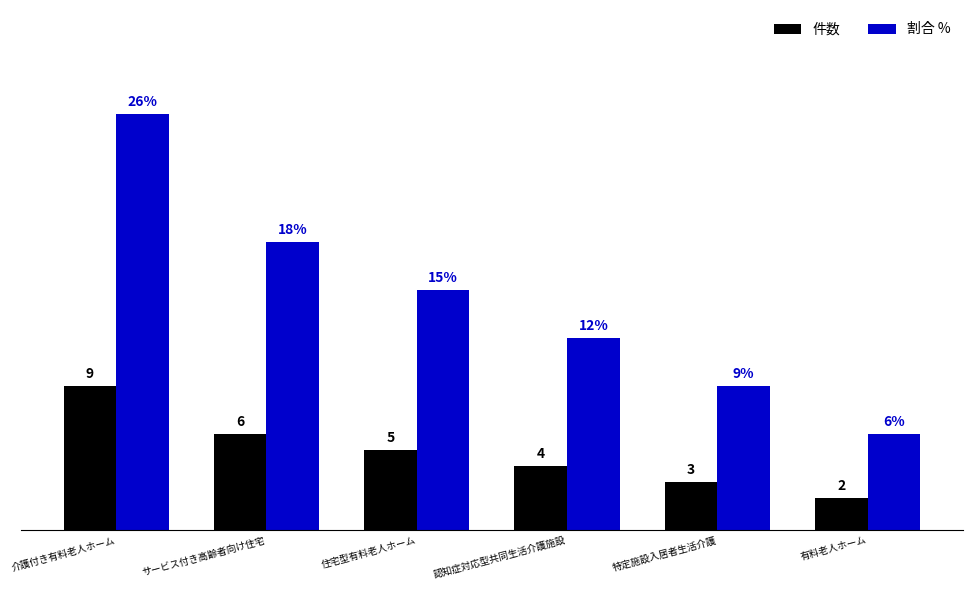

List the labels in order of 件数 value, smallest first.

有料老人ホーム, 特定施設入居者生活介護, 認知症対応型共同生活介護施設, 住宅型有料老人ホーム, サービス付き高齢者向け住宅, 介護付き有料老人ホーム